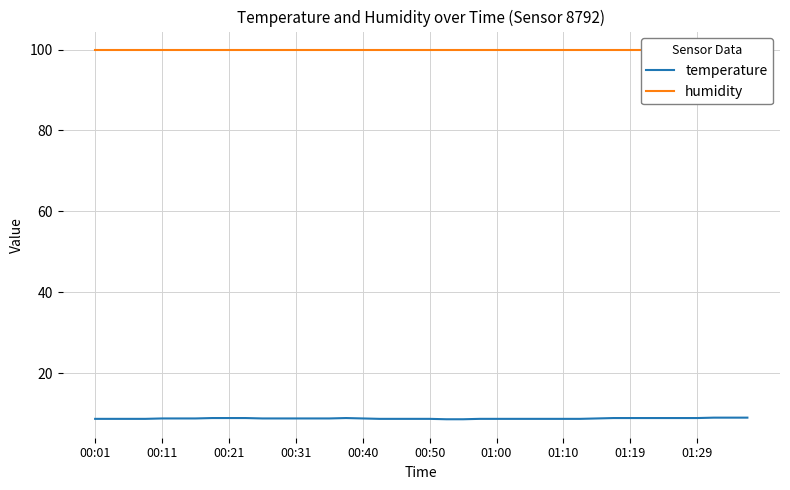

Reading right to left, what are all the values shown in this chart?

temperature: 9.0	9.0	9.0	8.9	8.9	8.9	8.9	8.9	8.9	8.8	8.7	8.7	8.7	8.7	8.7	8.7	8.7	8.6	8.6	8.7	8.7	8.7	8.7	8.8	8.9	8.8	8.8	8.8	8.8	8.8	8.9	8.9	8.9	8.8	8.8	8.8	8.7	8.7	8.7	8.7
humidity: 99.9	99.9	99.9	99.9	99.9	99.9	99.9	99.9	99.9	99.9	99.9	99.9	99.9	99.9	99.9	99.9	99.9	99.9	99.9	99.9	99.9	99.9	99.9	99.9	99.9	99.9	99.9	99.9	99.9	99.9	99.9	99.9	99.9	99.9	99.9	99.9	99.9	99.9	99.9	99.9